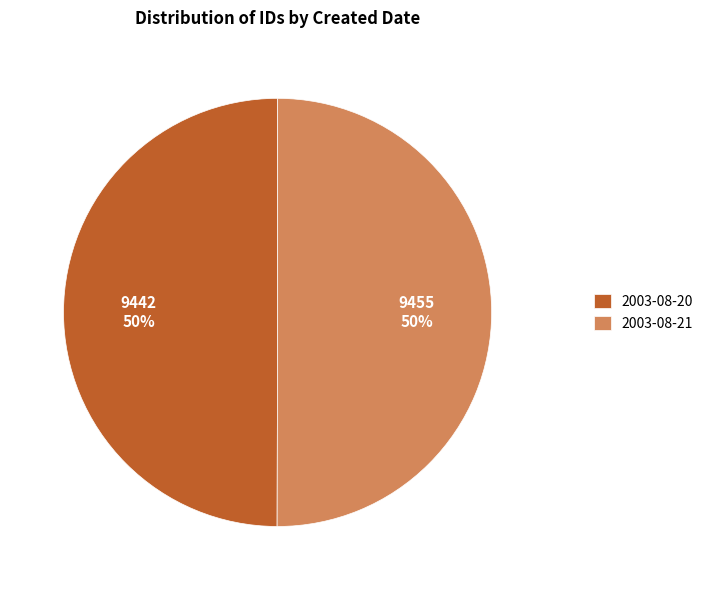

Do 2003-08-21 and 2003-08-20 together represent more than half of the pie?

Yes